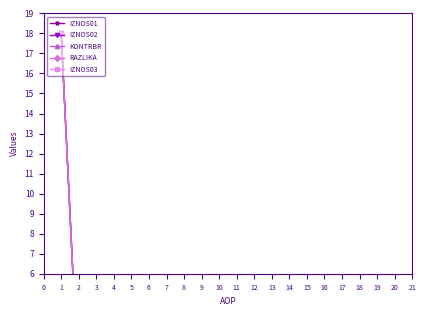

True or false: RAZLIKA and IZNOS02 cross at least once.

False